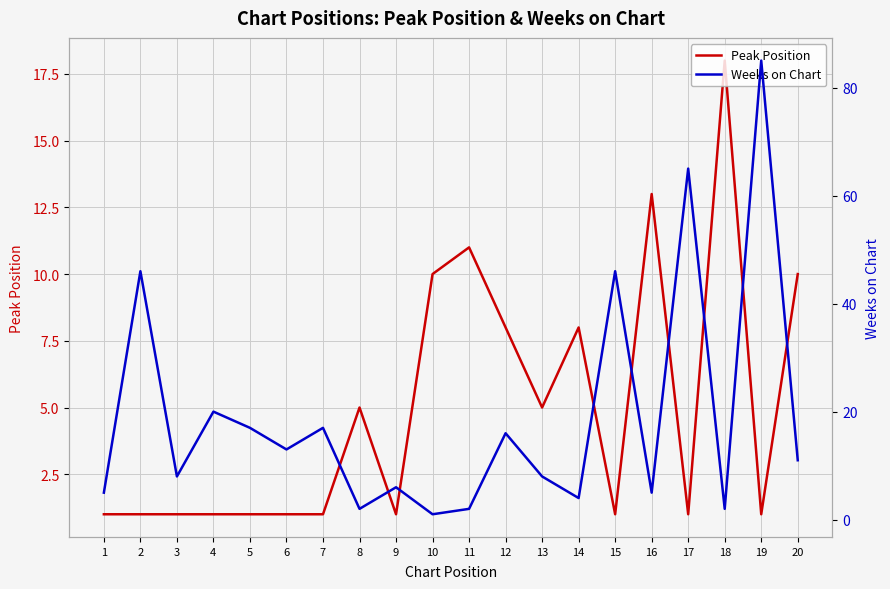

How many times do Weeks on Chart and Peak Position cross each other?

10